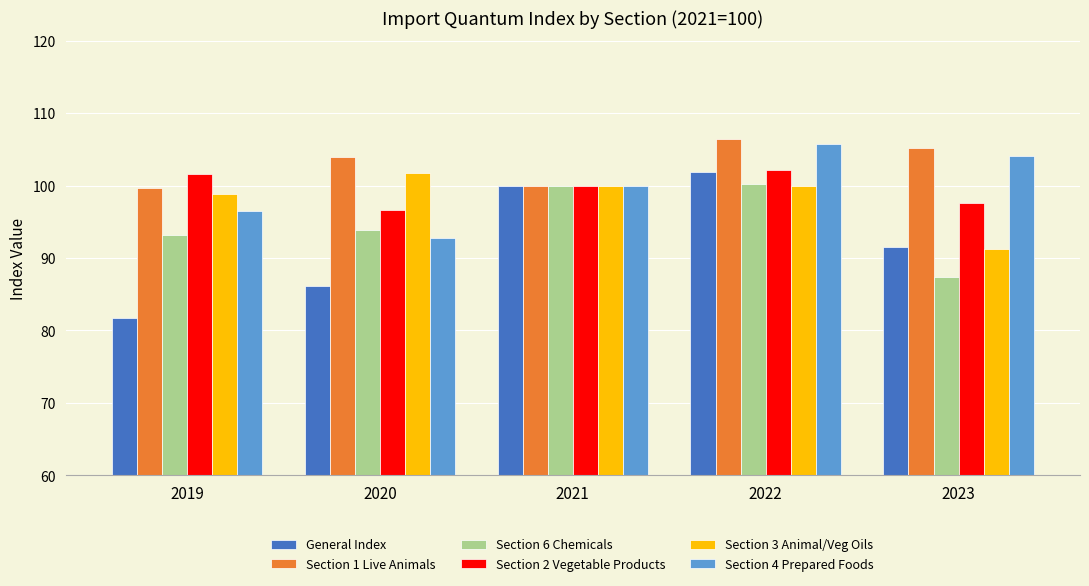

At which category is the sum across all series the highest?

2022